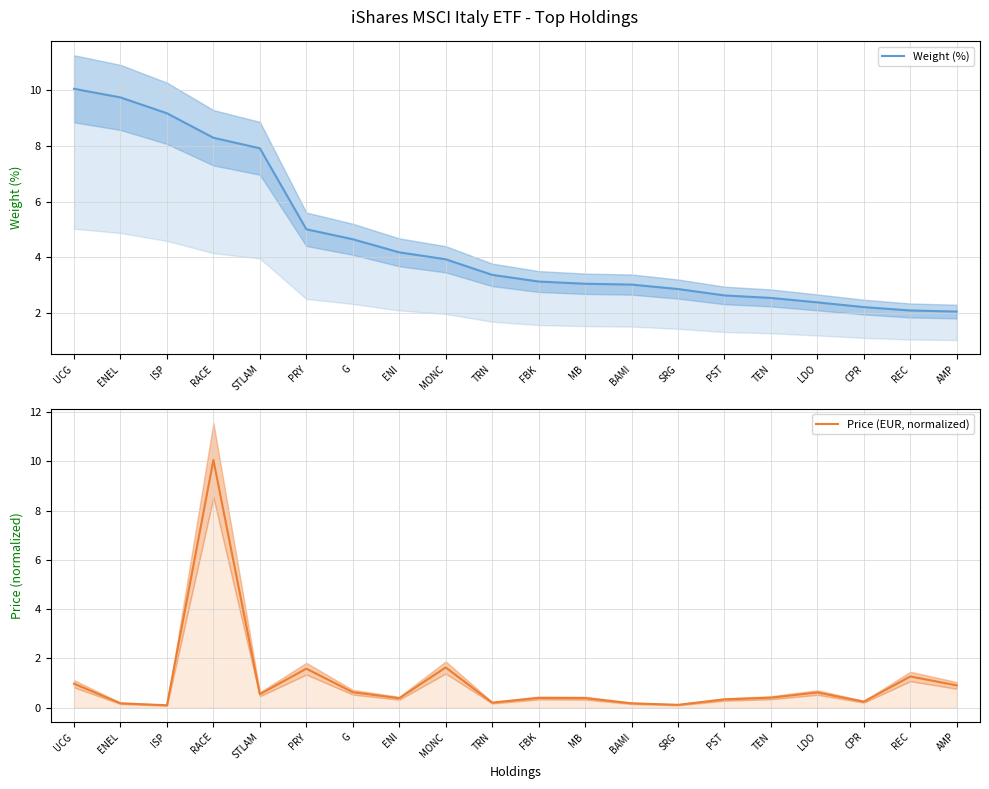

Read the Weight (%) value at REC.

2.1